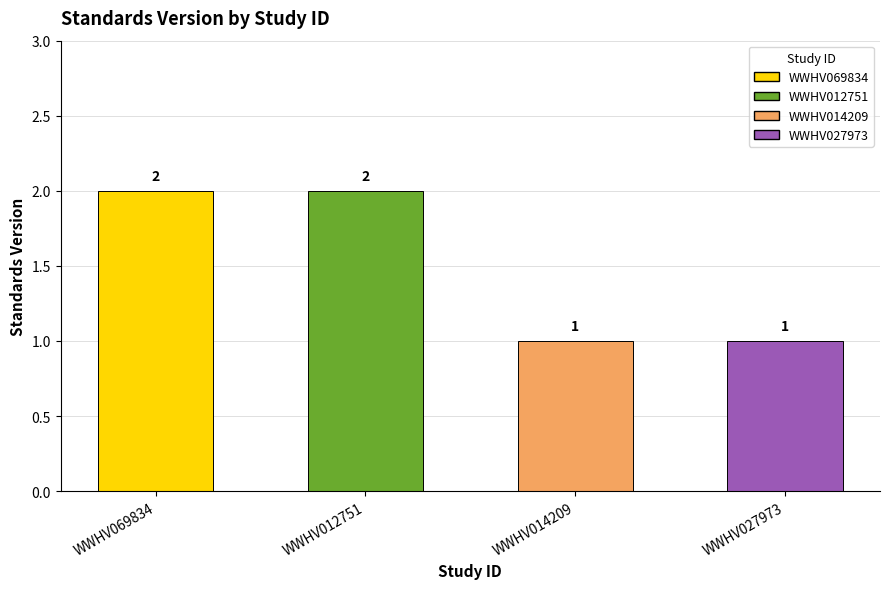

What is the difference between the maximum and minimum values?

1